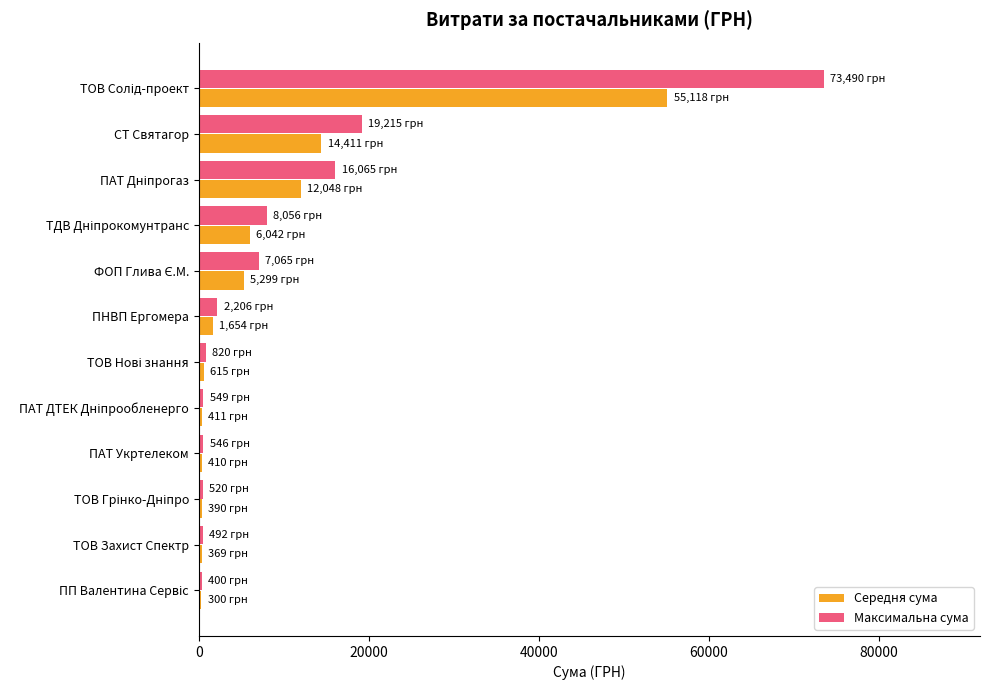

What are all the series names shown in the legend?

Середня сума, Максимальна сума